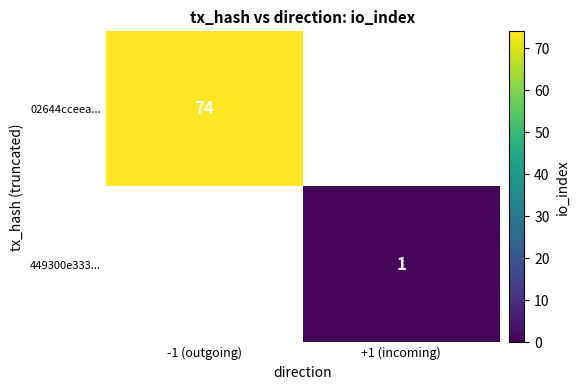

The 02644cceea... series shows 74 at -1 (outgoing). True or false?

True